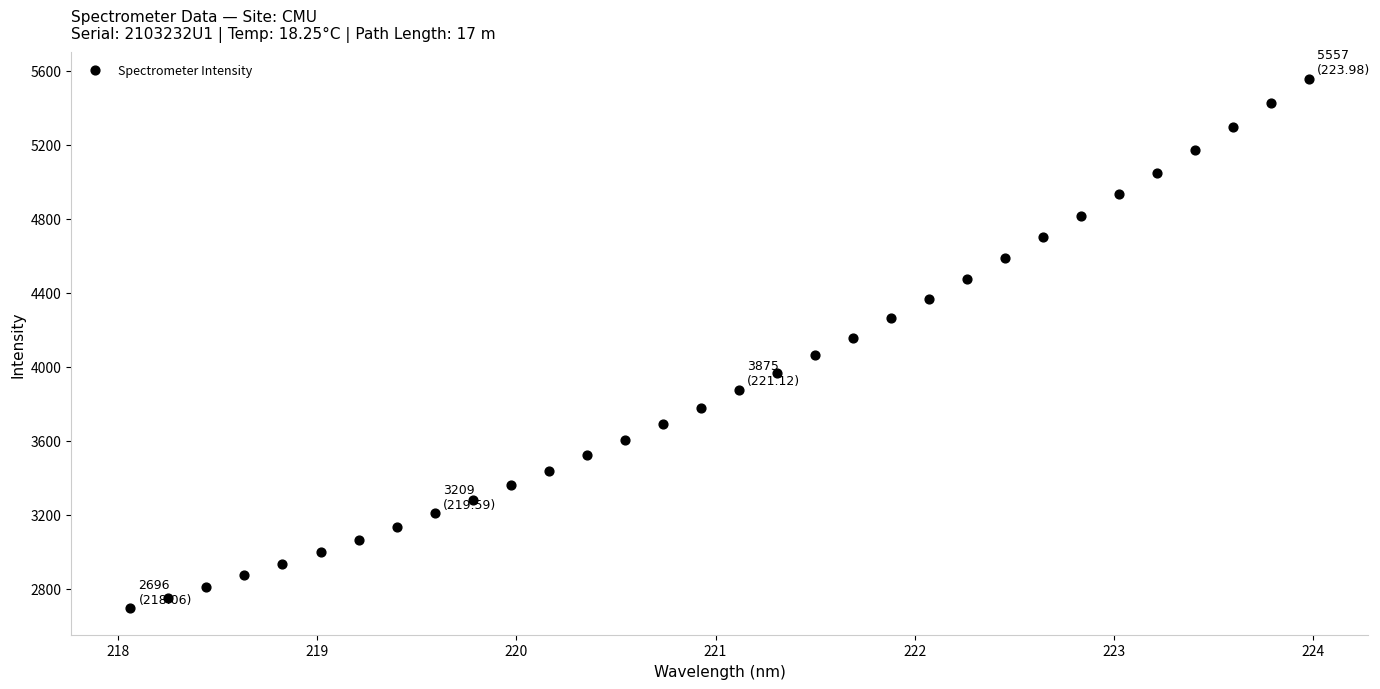

What is the range of X values (max minus min)?

5.9